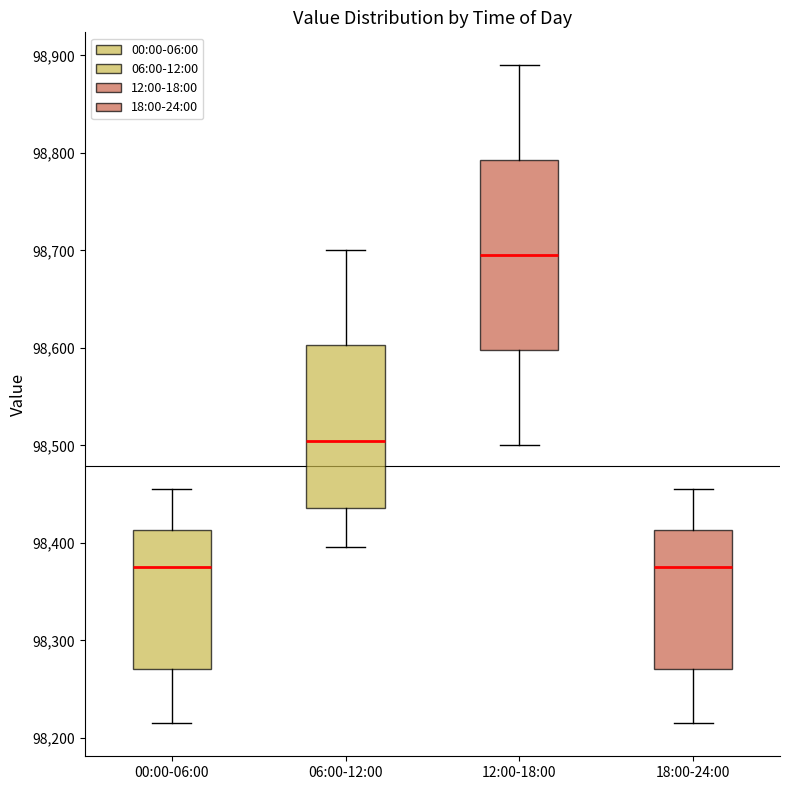

Where is the lower edge of the box for 12:00-18:00 on the y-axis? The values are not printed on the chart, so give them approximately, as read against the axis.

98600